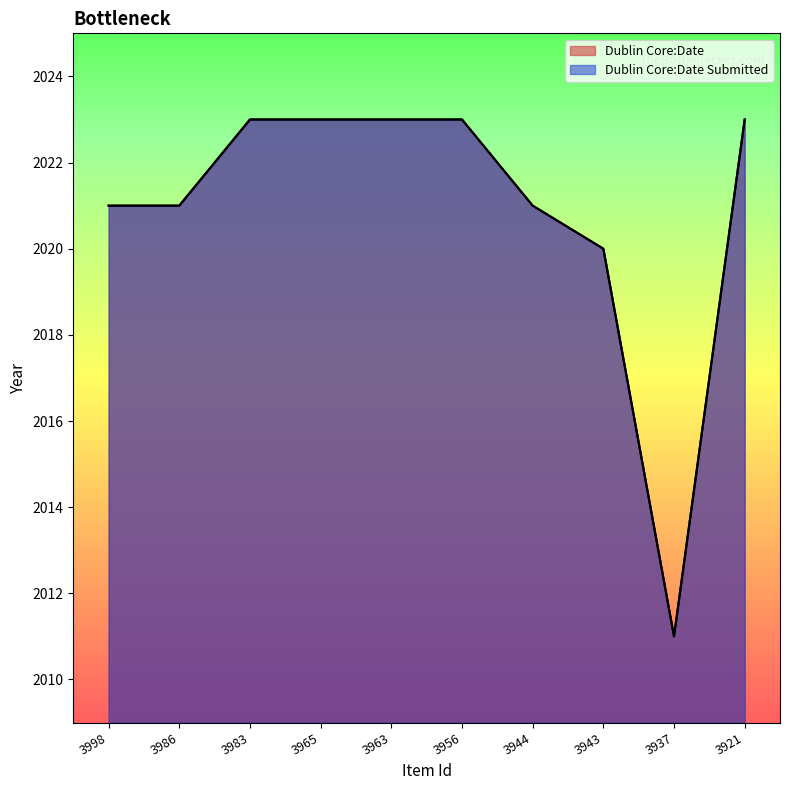

Between 3986 and 3937, which series saw the biggest shift?

Dublin Core:Date